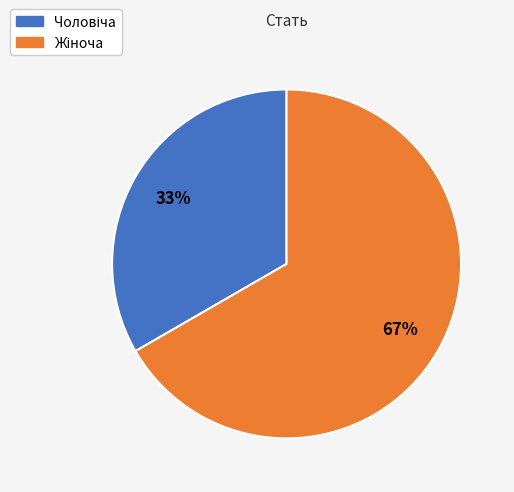

Does any single category account for the majority?

Yes